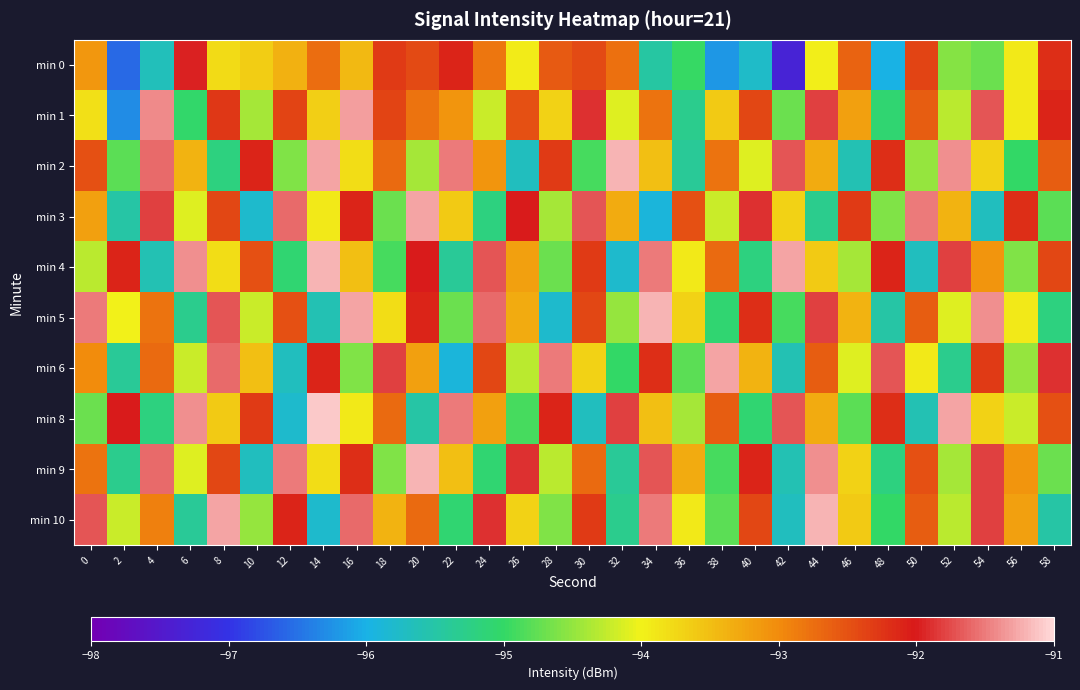

What is the smallest value displayed?

-97.3